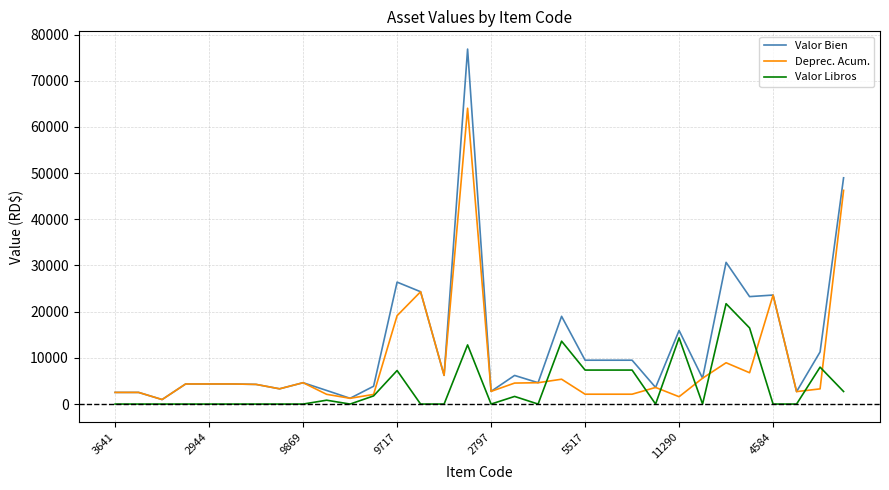

List the series in order of their overall mean, lowest first.

Valor Libros, Deprec. Acum., Valor Bien